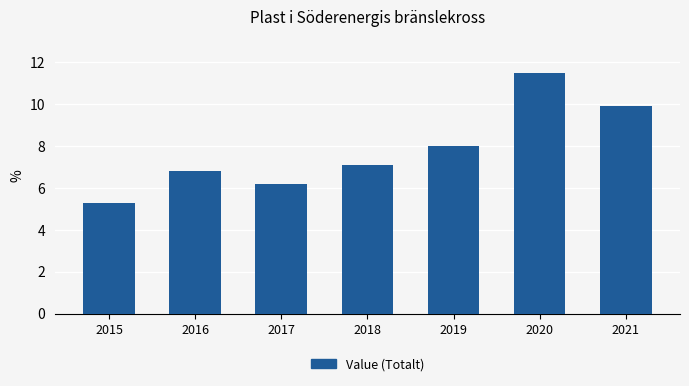

Reading left to right, what are all the values shown in this chart?

2015=5.3	2016=6.8	2017=6.2	2018=7.1	2019=8.0	2020=11.5	2021=9.9